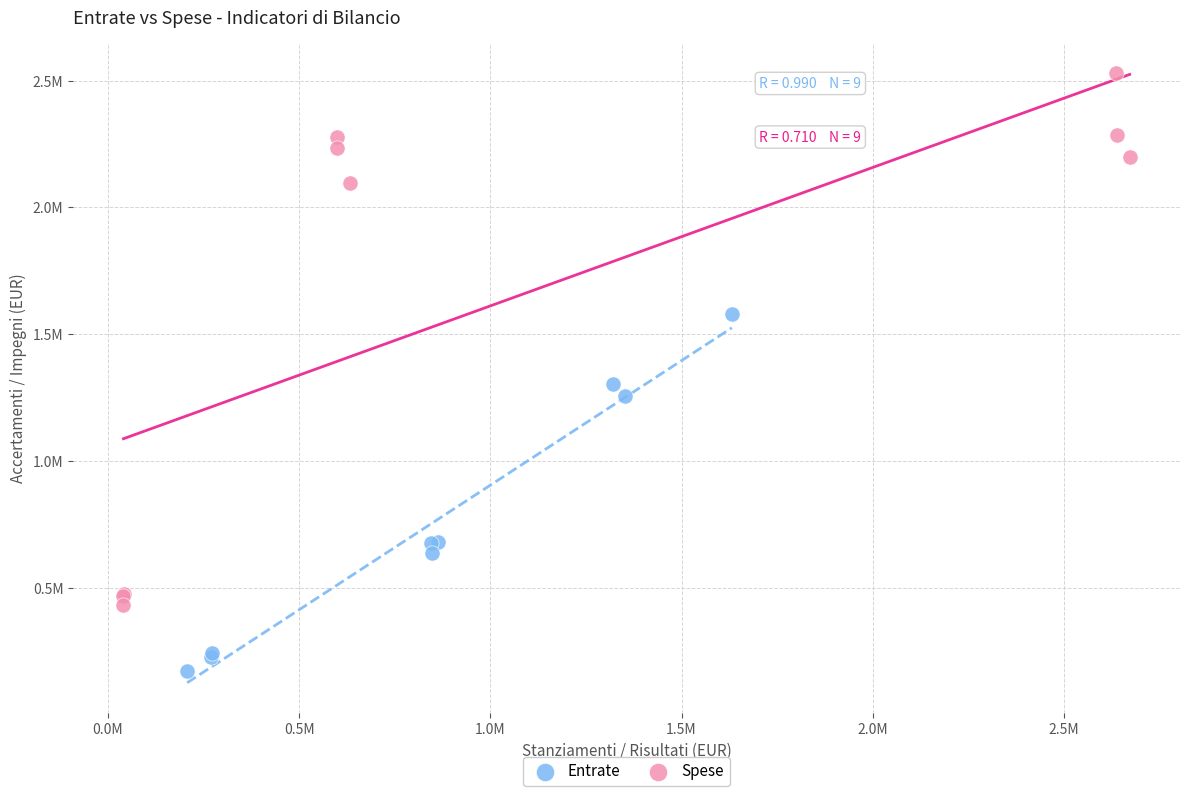

What are all the series names shown in the legend?

Entrate, Spese